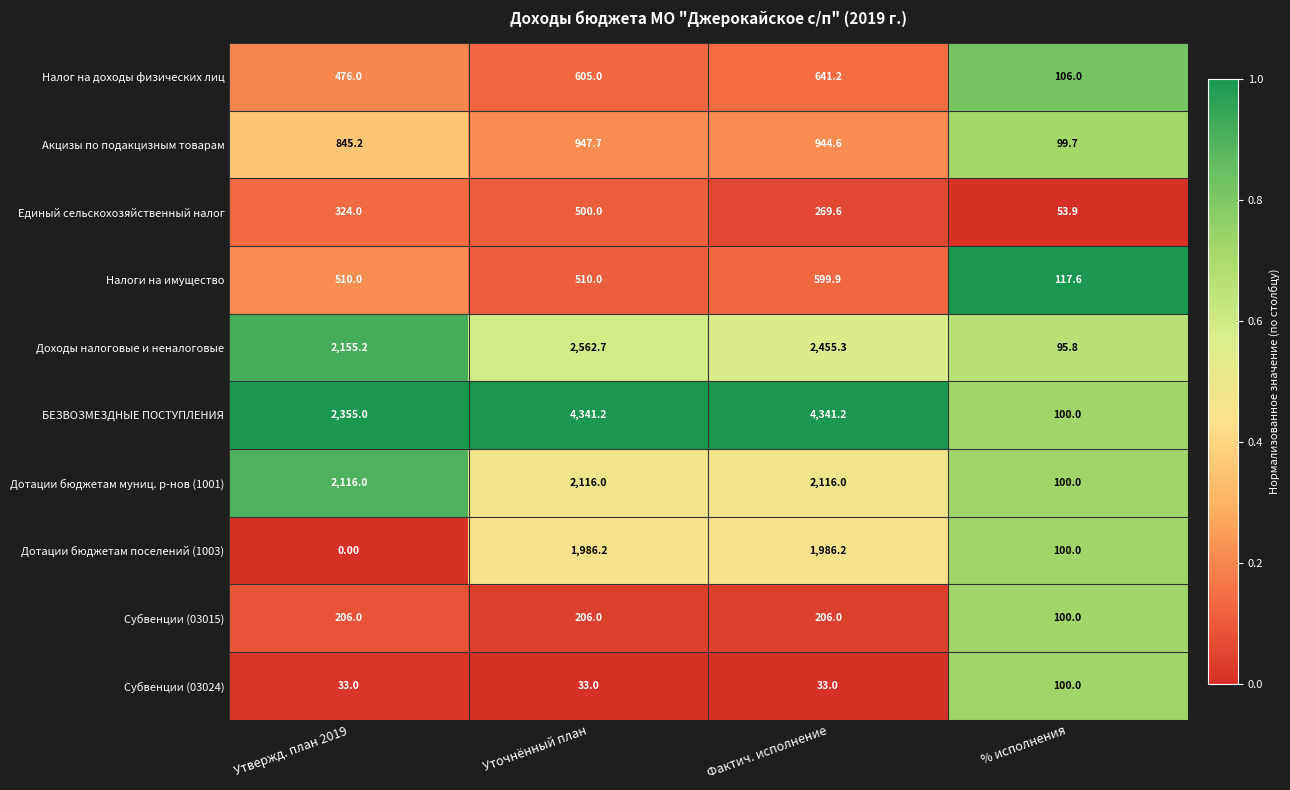

At which category is the sum across all series the highest?

Уточнённый план